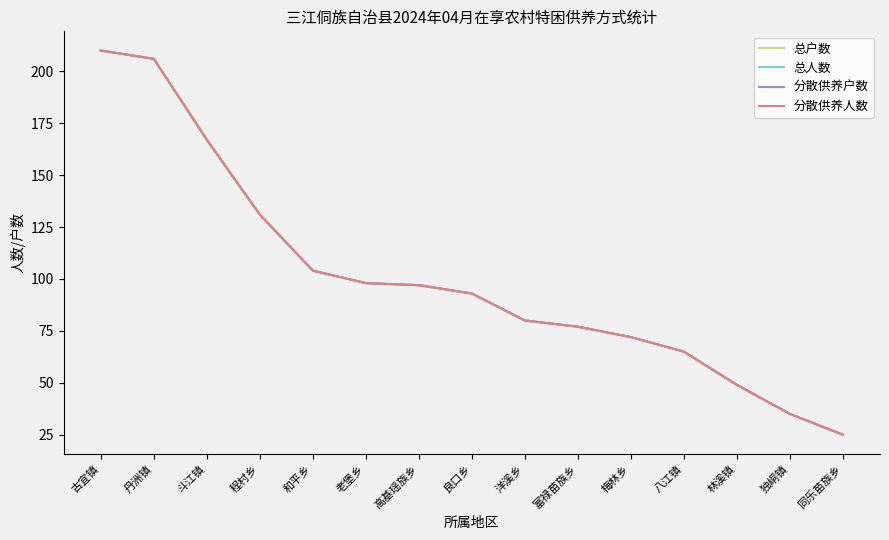

Does the chart display data point markers on the line(s)?

No